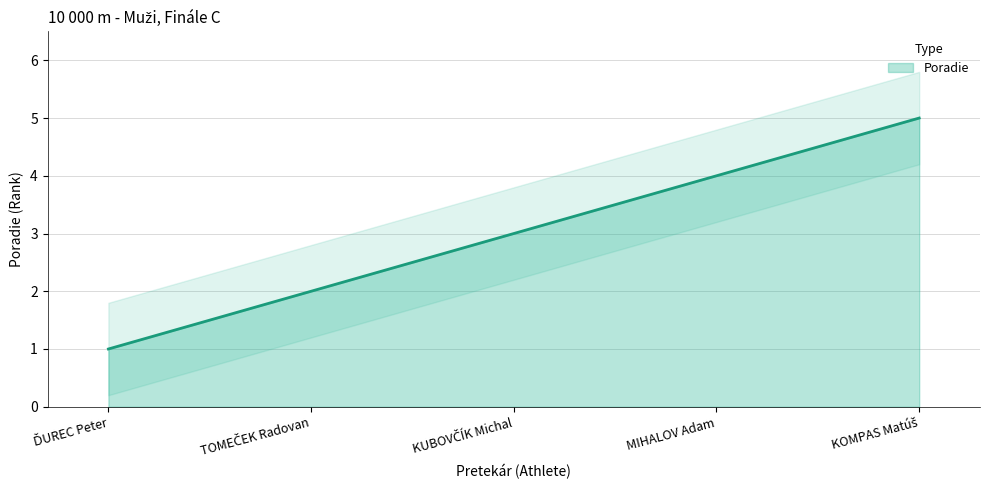

What is the label of the 5th point from the left?

KOMPAS Matúš